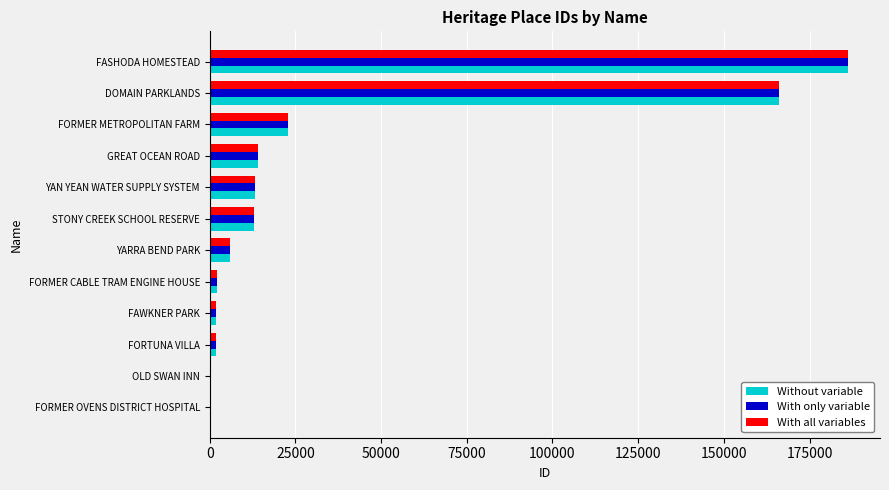

What is the sum of all Without variable values?

427728